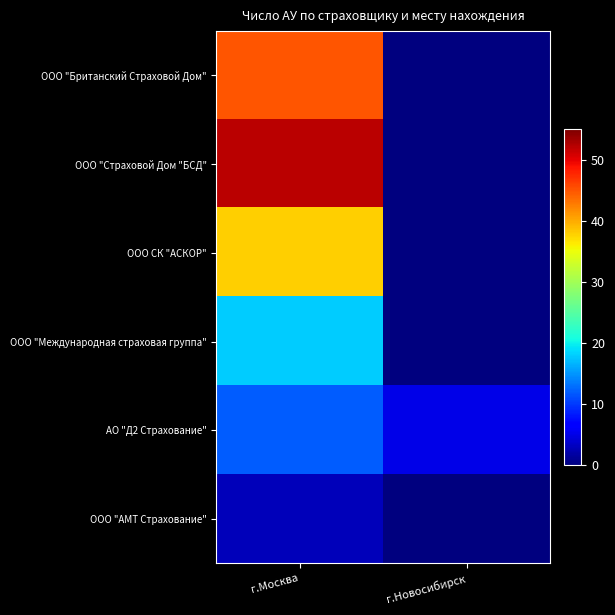

At which category is the sum across all series the highest?

г.Москва